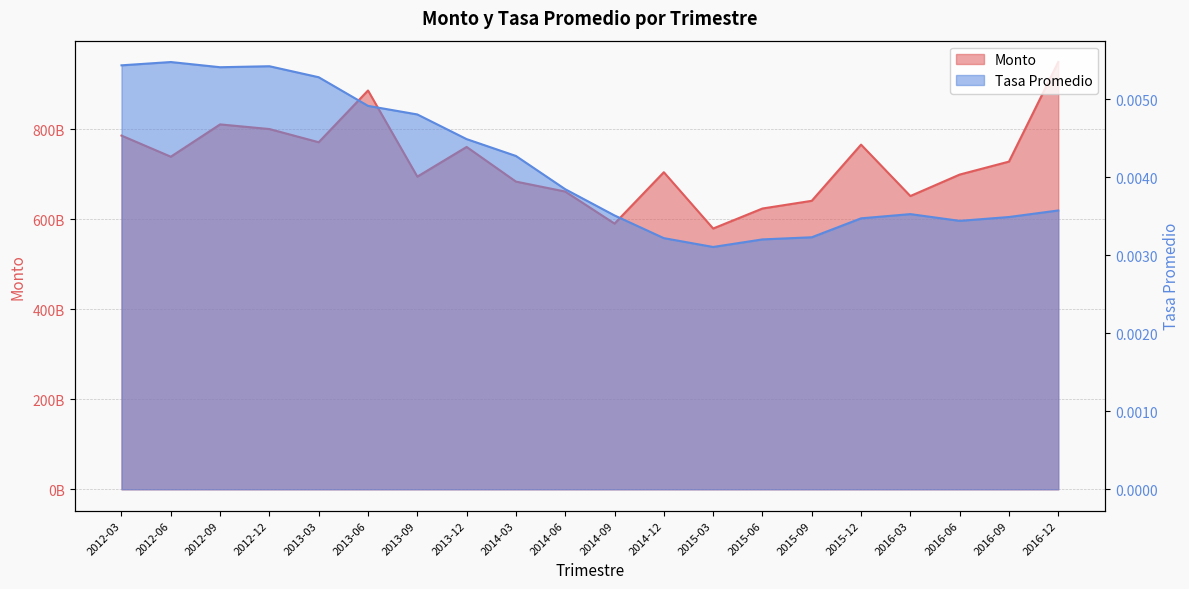

True or false: Monto and Tasa Promedio intersect in this chart.

False